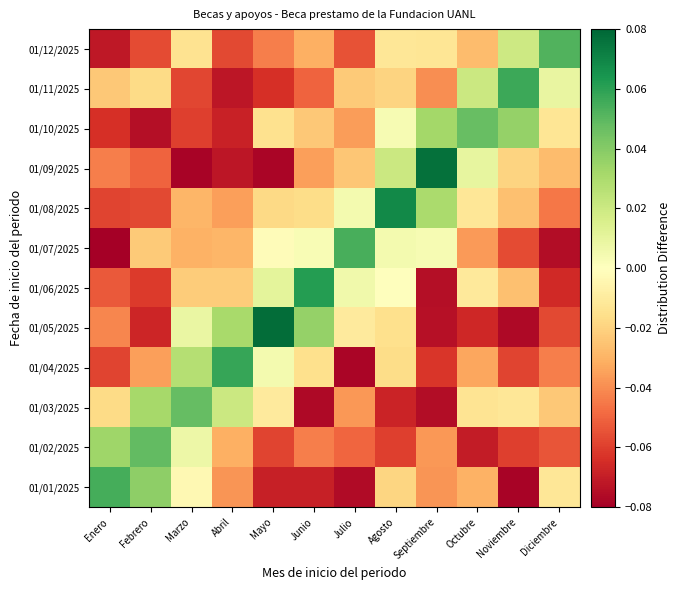

Which has a higher value, Noviembre or Diciembre?

Diciembre